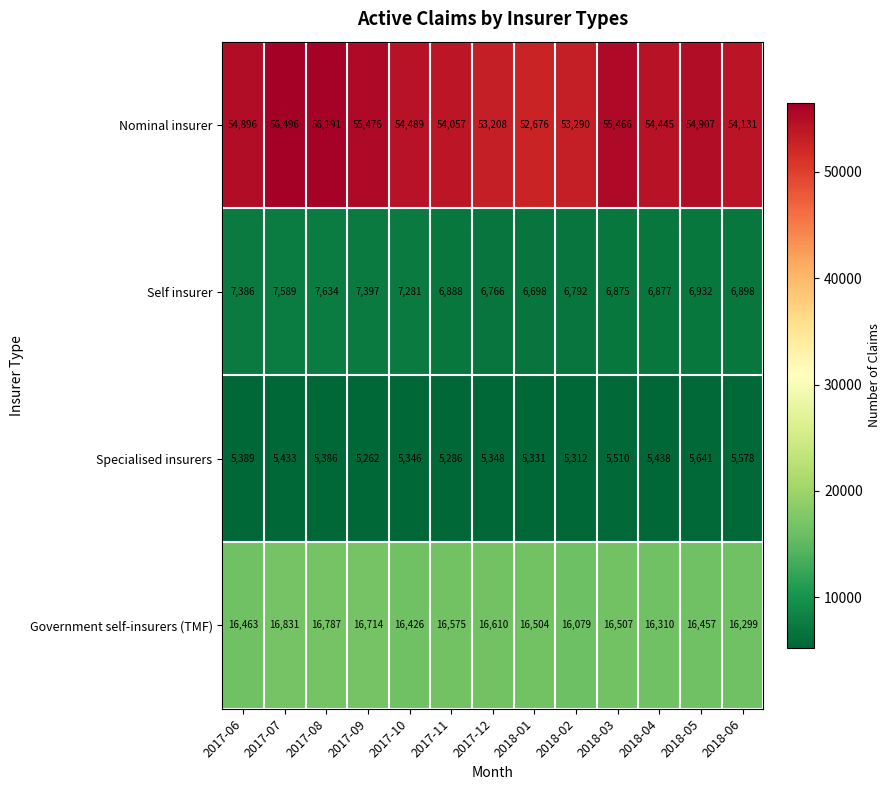

What is the minimum value shown in the chart?

5262